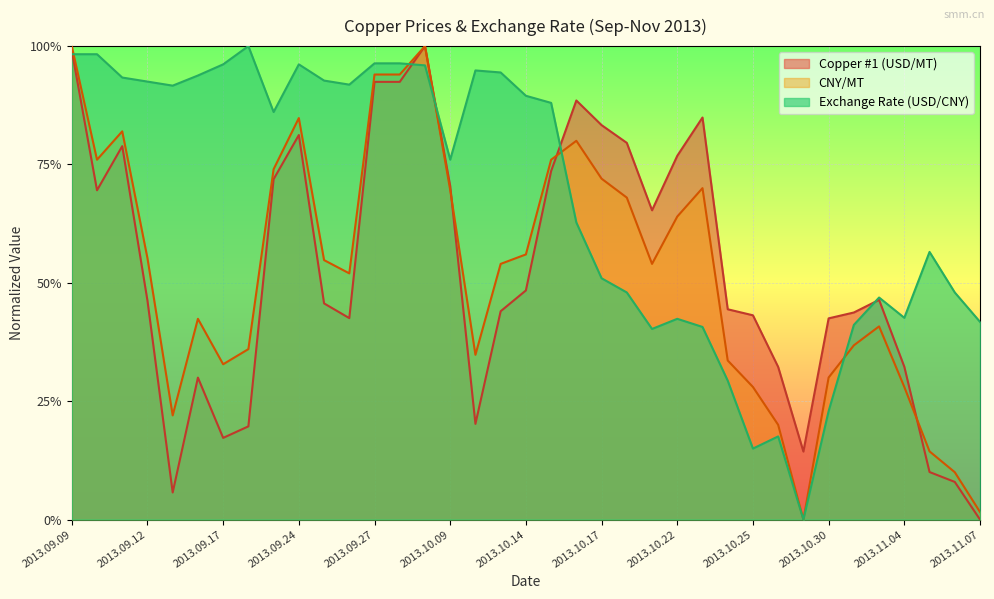

How many interior local peaks does the Exchange Rate (USD/CNY) series have?

7